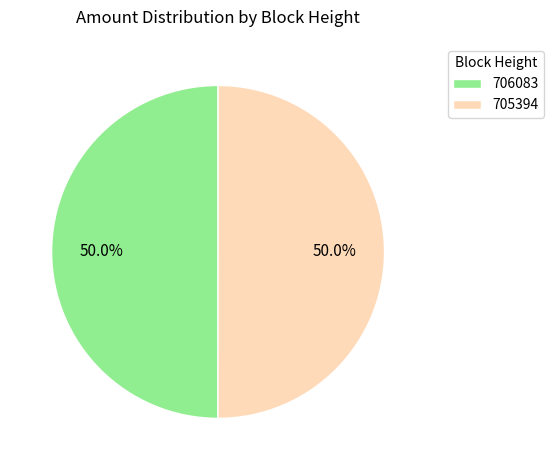

What is the ratio of the value at 705394 to the value at 706083?

1.0